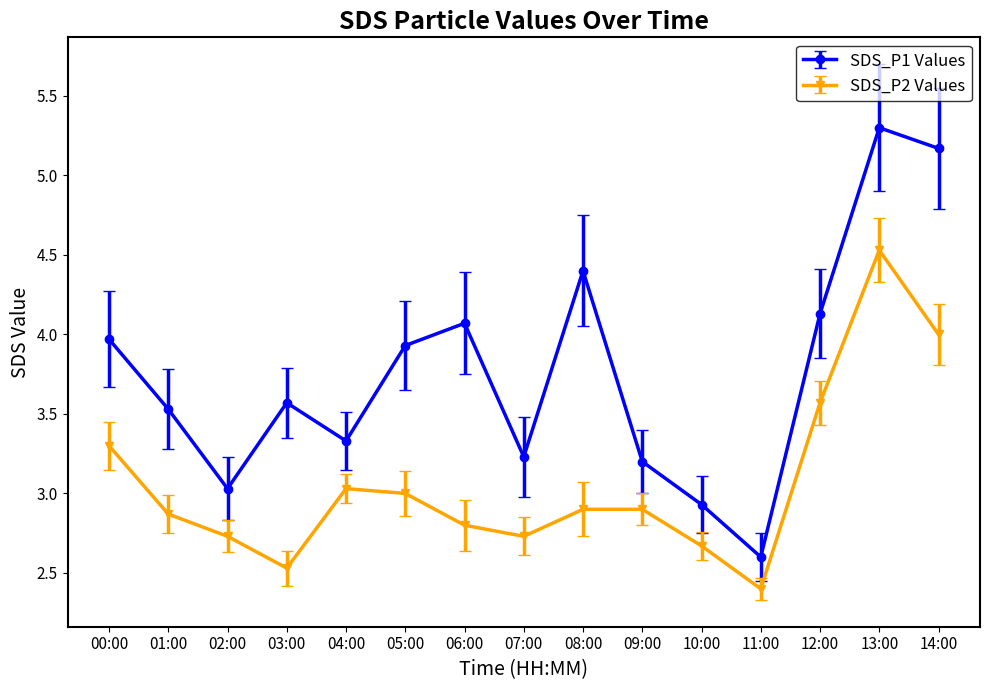

What is the spread (max minus min) of values at 03:00?

1.0